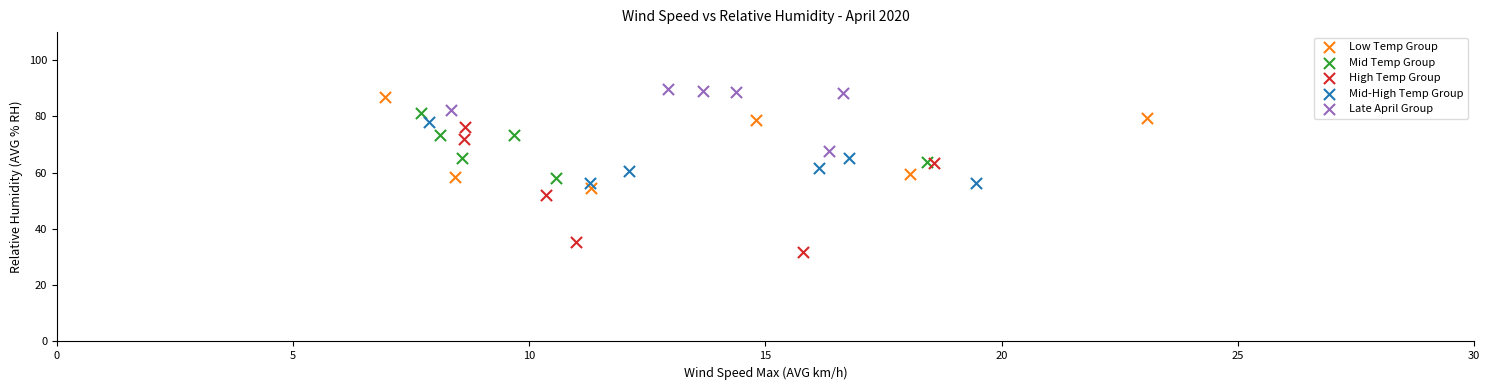

Which series reaches the minimum Y coordinate?

High Temp Group